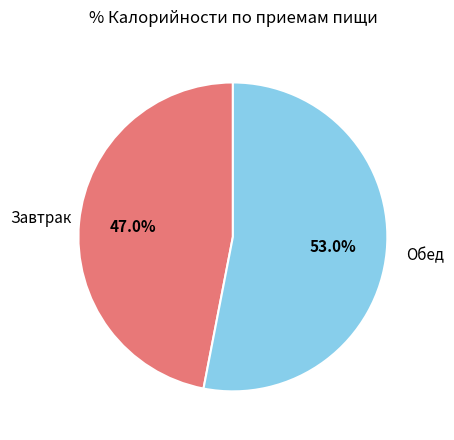

What is the total percentage of Завтрак and Обед?

100.0%